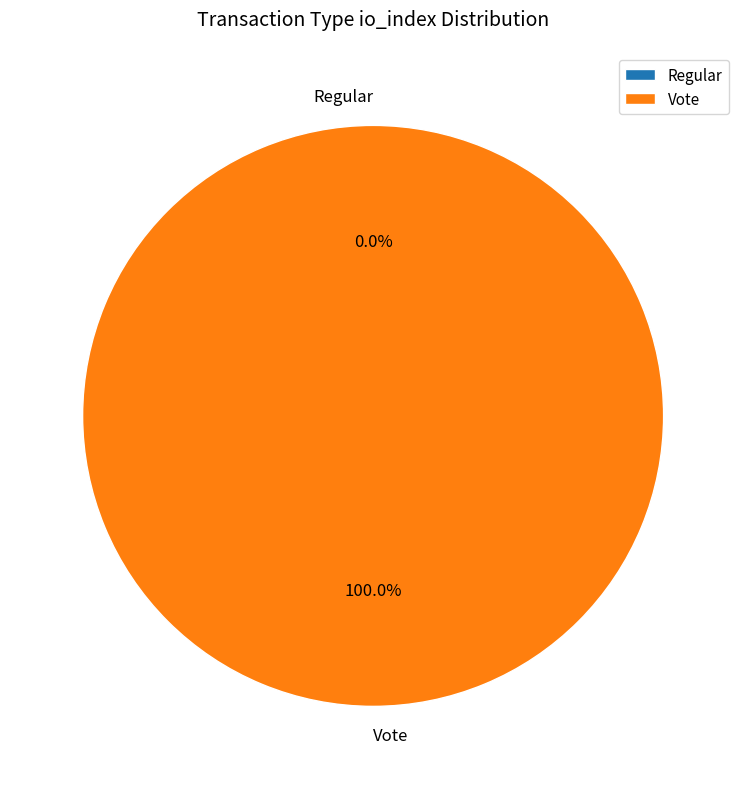

What portion of the pie excludes Regular?

100.0%